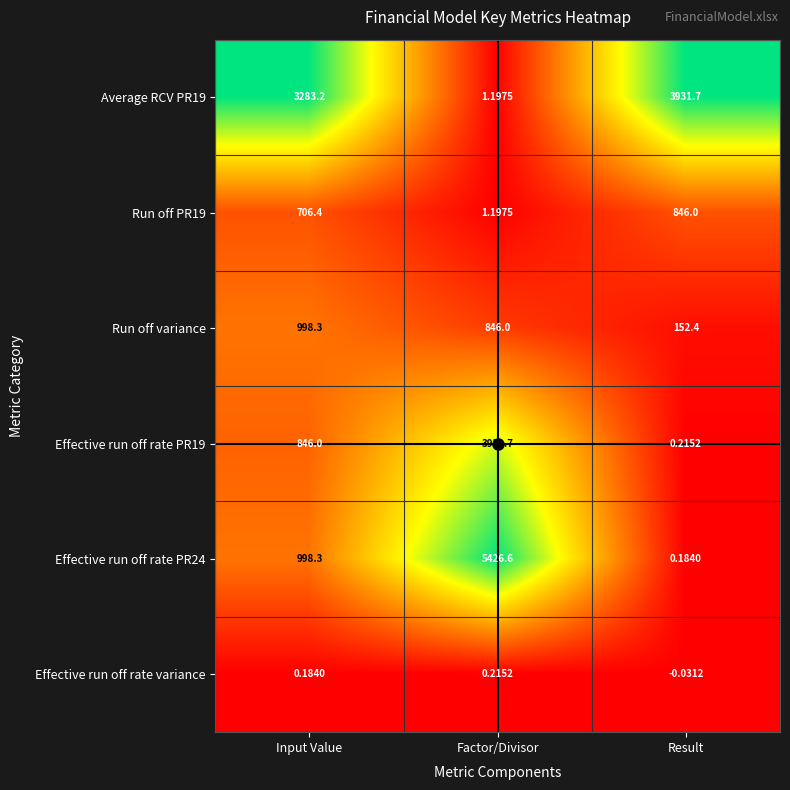

At which label does Run off PR19 first exceed 706?

Input Value